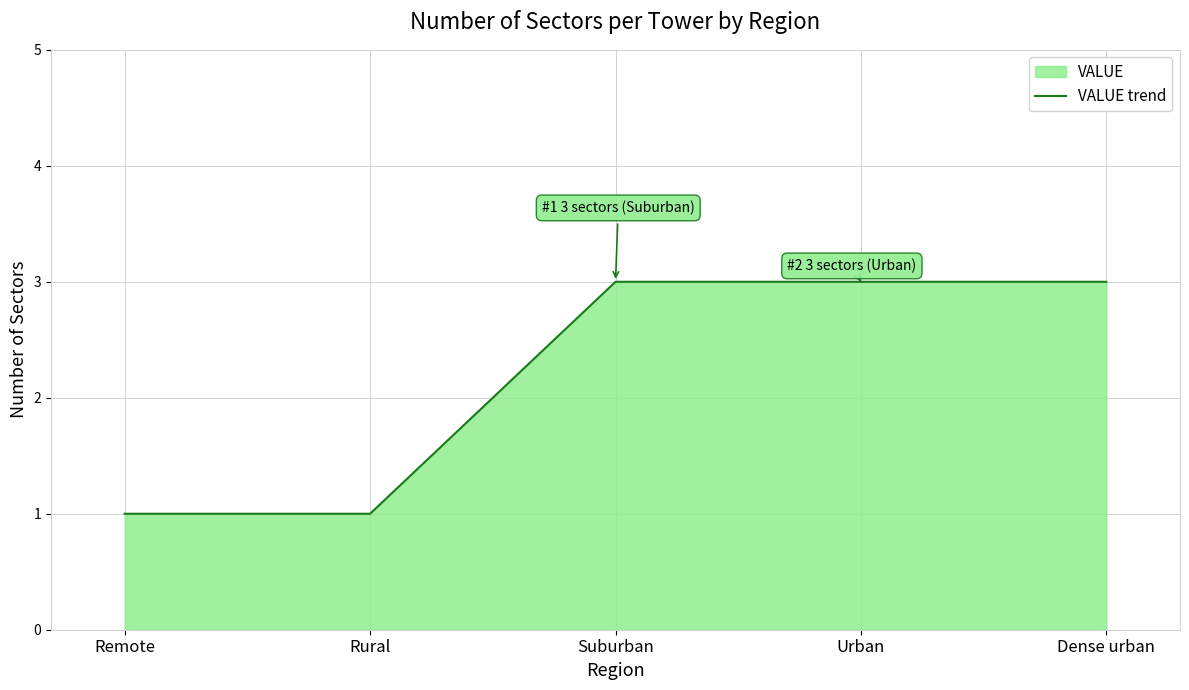

List the labels in order of value, largest first.

Suburban, Urban, Dense urban, Remote, Rural